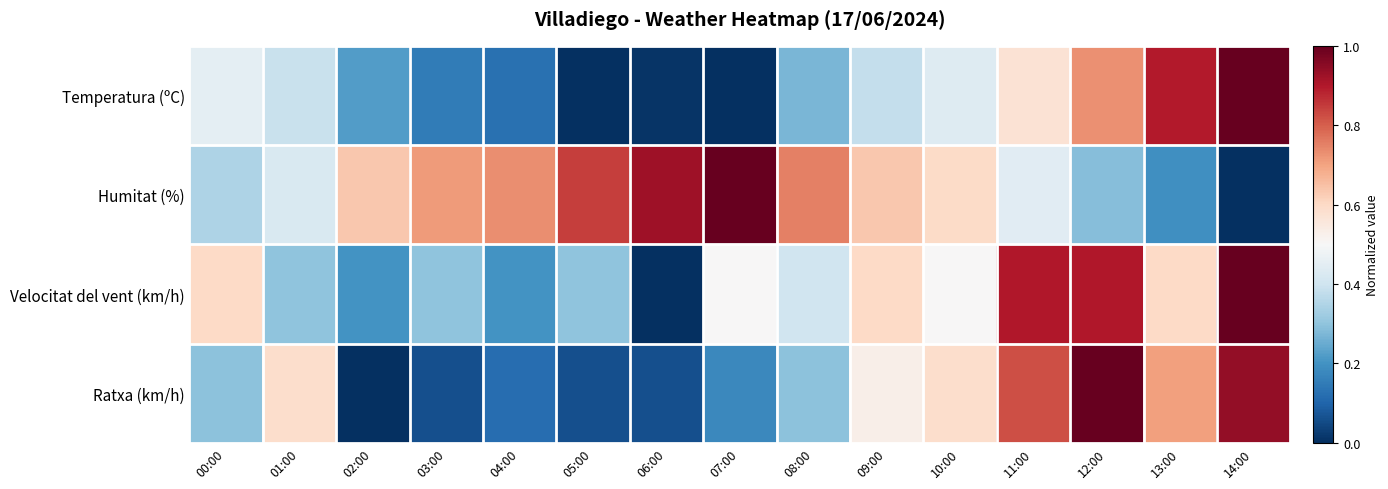

Between 01:00 and 04:00, which series saw the biggest shift?

Ratxa (km/h)